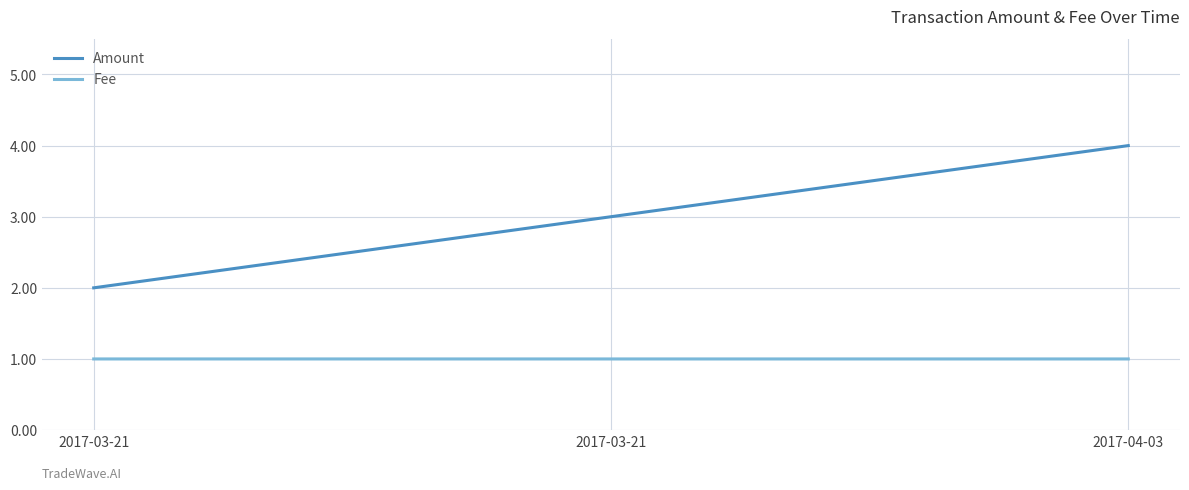

How many categories are shown in the chart?

3